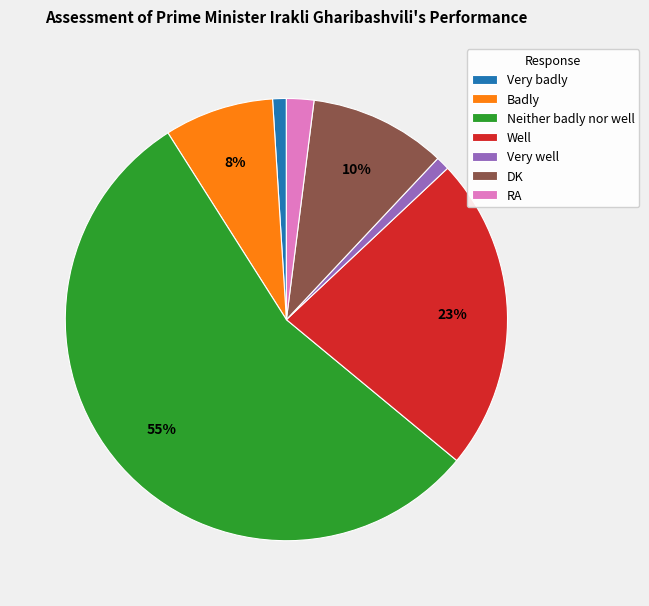

How many slices are in this pie chart?

7